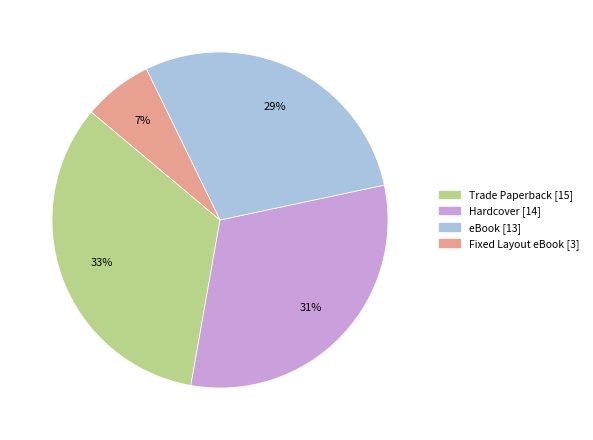

Which category has the biggest portion of the pie?

Trade Paperback